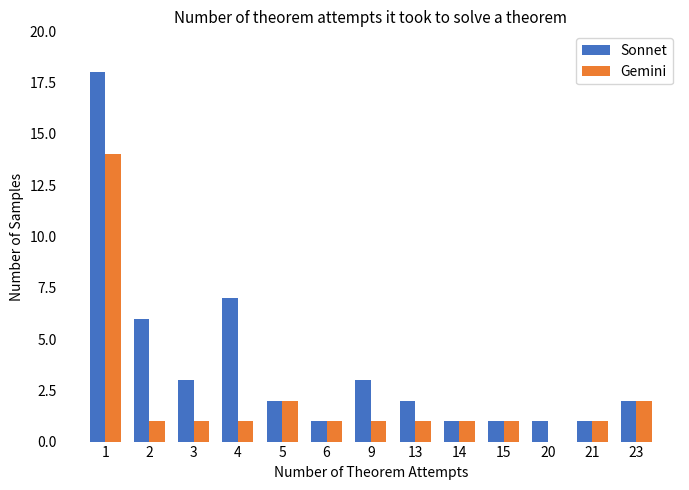

What is the maximum value shown in the chart?

18